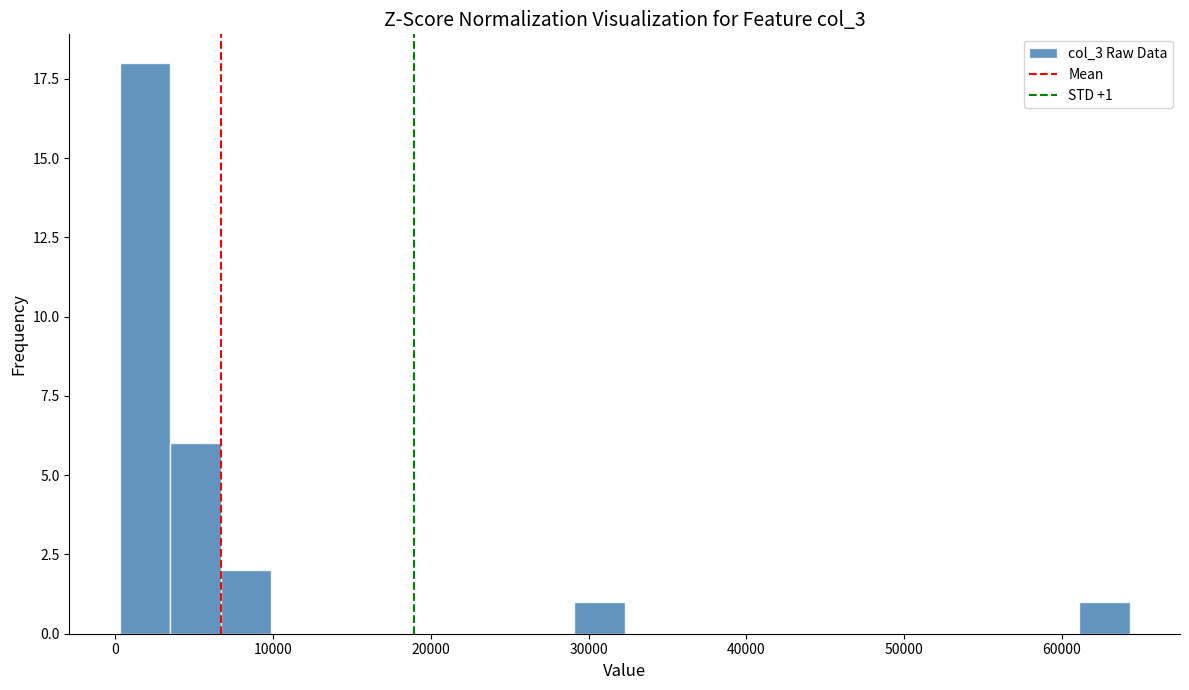

Read against the x-axis, roughly where is the centre of the tallest bar?

2000